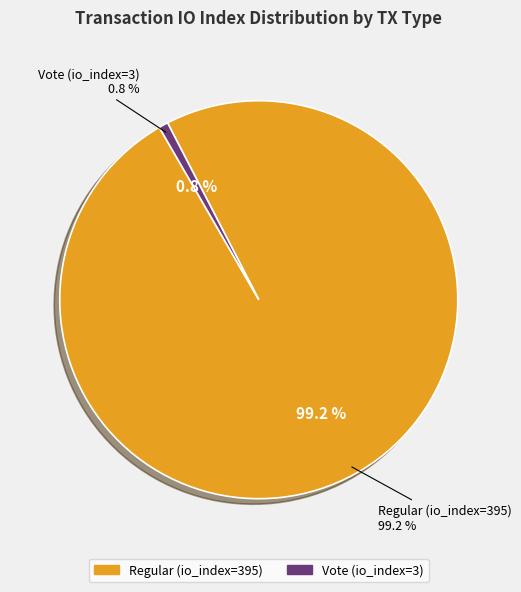

What portion of the pie excludes Vote (io_index=3)?

99.2%